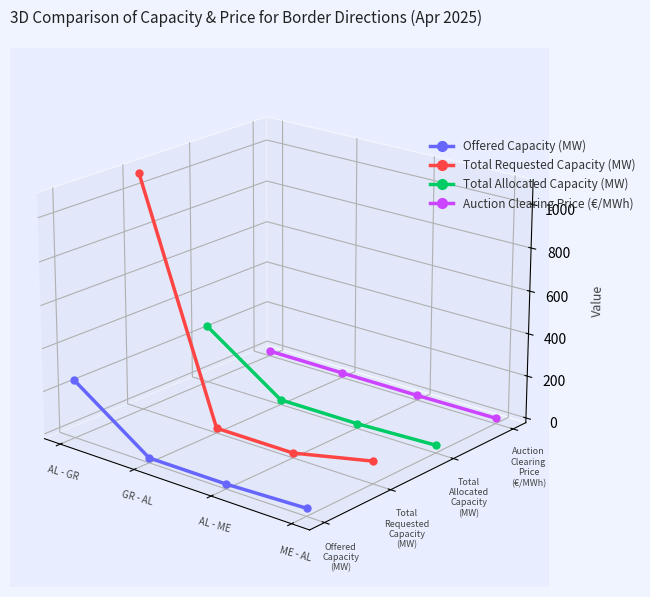

True or false: Total Allocated Capacity (MW) has a value of -0.0 at GR - AL.

True